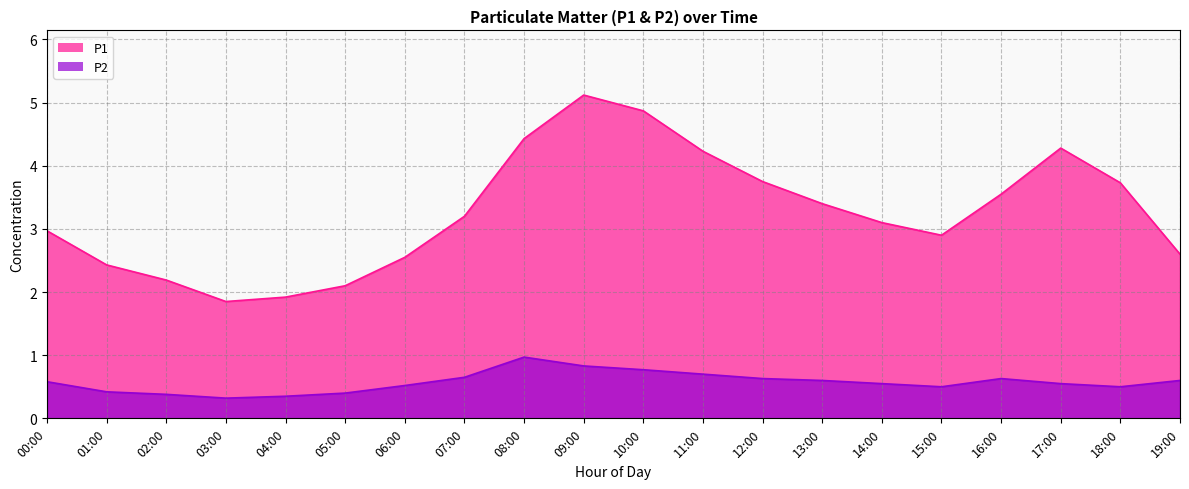

The value of P2 at 13:00 is 0.6. True or false?

True